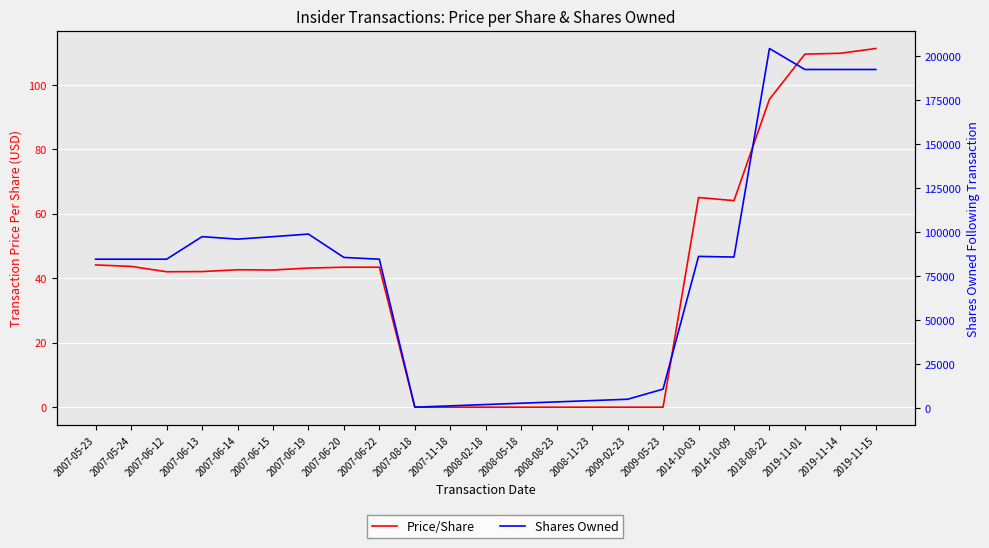

How many positive values does the Price/Share series have?

15